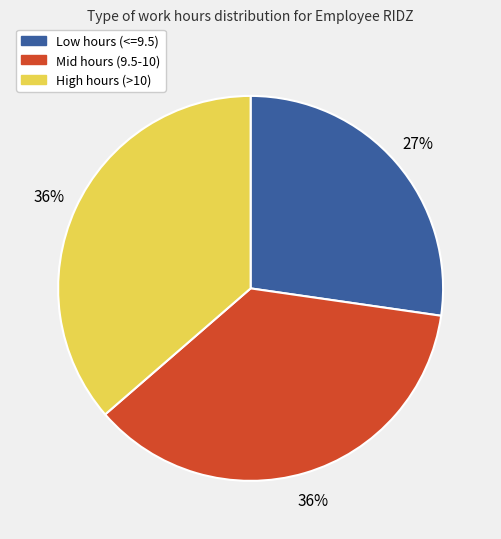

Is there any slice that represents more than half of the pie?

No